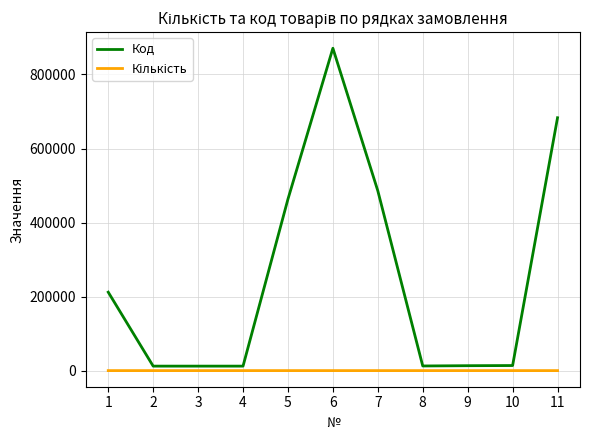

What is the average value of the Код series?

253700